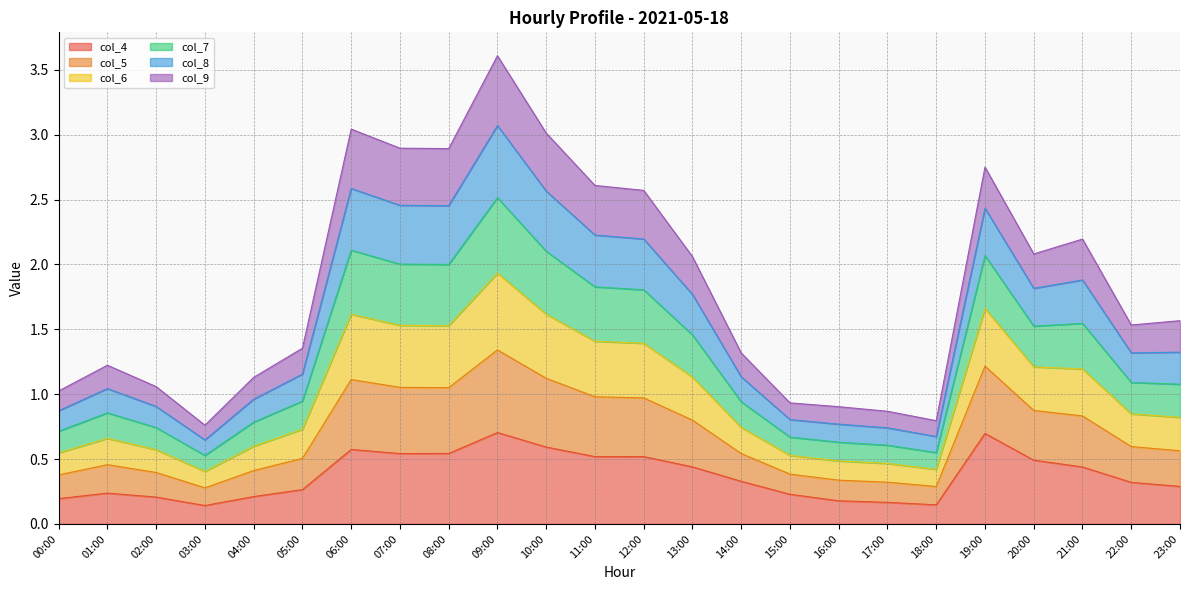

Is it true that col_4 equals 0.7 at 19:00?

True